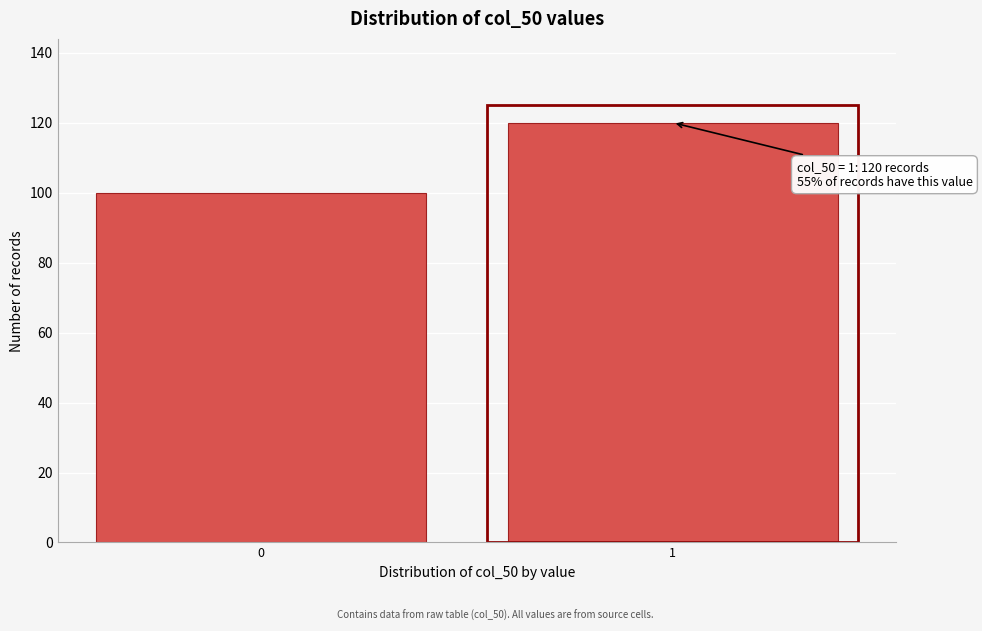

Reading left to right, transcribe all the data shown in this chart.

100	120